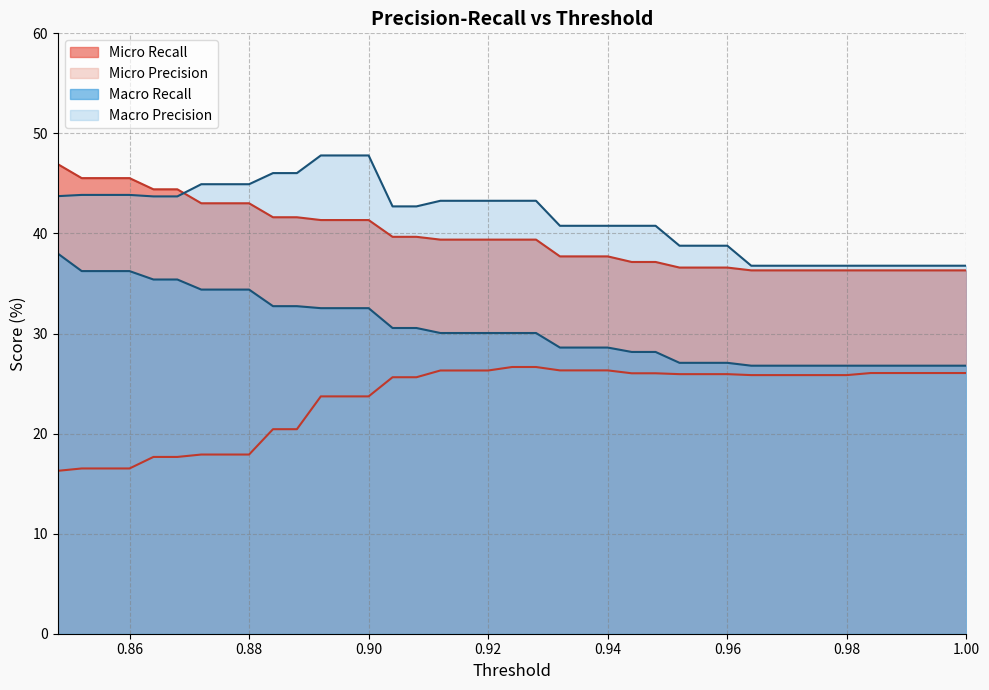

Reading left to right, extract all data points from this chart.

Micro Recall: 1.0=36.3	0.996=36.3	0.992=36.3	0.988=36.3	0.984=36.3	0.98=36.3	0.976=36.3	0.972=36.3	0.968=36.3	0.964=36.3	0.96=36.6	0.956=36.6	0.952=36.6	0.948=37.2	0.944=37.2	0.94=37.7	0.936=37.7	0.932=37.7	0.928=39.4	0.924=39.4	0.92=39.4	0.916=39.4	0.912=39.4	0.908=39.7	0.904=39.7	0.9=41.3	0.896=41.3	0.892=41.3	0.888=41.6	0.884=41.6	0.88=43.0	0.876=43.0	0.872=43.0	0.868=44.4	0.864=44.4	0.86=45.5	0.856=45.5	0.852=45.5	0.848=46.9
Micro Precision: 1.0=26.1	0.996=26.1	0.992=26.1	0.988=26.1	0.984=26.1	0.98=25.8	0.976=25.8	0.972=25.8	0.968=25.8	0.964=25.8	0.96=25.9	0.956=25.9	0.952=25.9	0.948=26.0	0.944=26.0	0.94=26.3	0.936=26.3	0.932=26.3	0.928=26.7	0.924=26.7	0.92=26.3	0.916=26.3	0.912=26.3	0.908=25.6	0.904=25.6	0.9=23.7	0.896=23.7	0.892=23.7	0.888=20.4	0.884=20.4	0.88=17.9	0.876=17.9	0.872=17.9	0.868=17.7	0.864=17.7	0.86=16.5	0.856=16.5	0.852=16.5	0.848=16.3
Macro Recall: 1.0=26.8	0.996=26.8	0.992=26.8	0.988=26.8	0.984=26.8	0.98=26.8	0.976=26.8	0.972=26.8	0.968=26.8	0.964=26.8	0.96=27.1	0.956=27.1	0.952=27.1	0.948=28.2	0.944=28.2	0.94=28.6	0.936=28.6	0.932=28.6	0.928=30.1	0.924=30.1	0.92=30.1	0.916=30.1	0.912=30.1	0.908=30.6	0.904=30.6	0.9=32.5	0.896=32.5	0.892=32.5	0.888=32.7	0.884=32.7	0.88=34.4	0.876=34.4	0.872=34.4	0.868=35.4	0.864=35.4	0.86=36.2	0.856=36.2	0.852=36.2	0.848=38.0
Macro Precision: 1.0=36.8	0.996=36.8	0.992=36.8	0.988=36.8	0.984=36.8	0.98=36.8	0.976=36.8	0.972=36.8	0.968=36.8	0.964=36.8	0.96=38.8	0.956=38.8	0.952=38.8	0.948=40.8	0.944=40.8	0.94=40.8	0.936=40.8	0.932=40.8	0.928=43.3	0.924=43.3	0.92=43.3	0.916=43.3	0.912=43.3	0.908=42.7	0.904=42.7	0.9=47.8	0.896=47.8	0.892=47.8	0.888=46.0	0.884=46.0	0.88=44.9	0.876=44.9	0.872=44.9	0.868=43.7	0.864=43.7	0.86=43.9	0.856=43.9	0.852=43.9	0.848=43.7